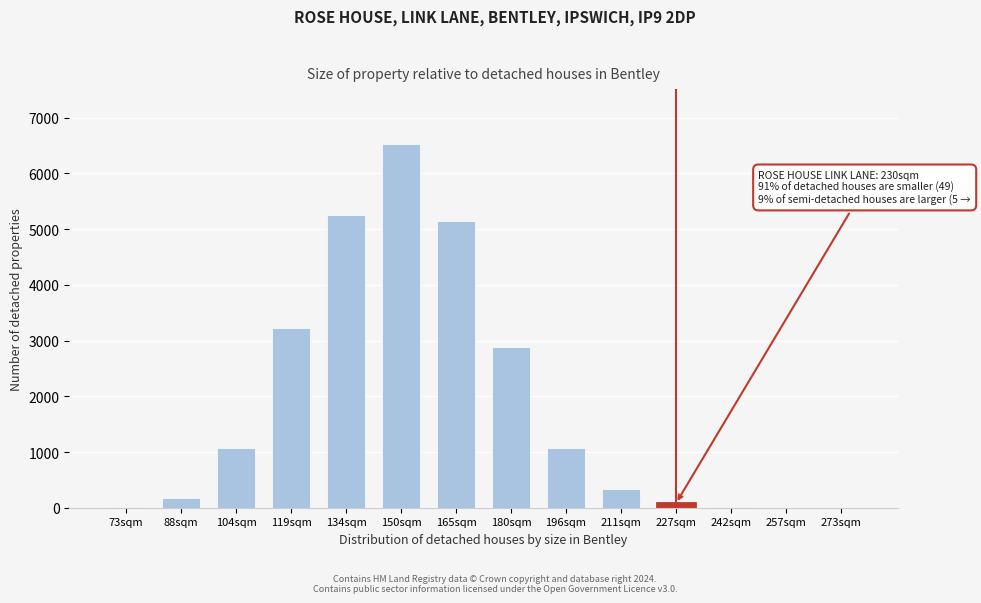

What is the maximum value shown in the chart?

6533